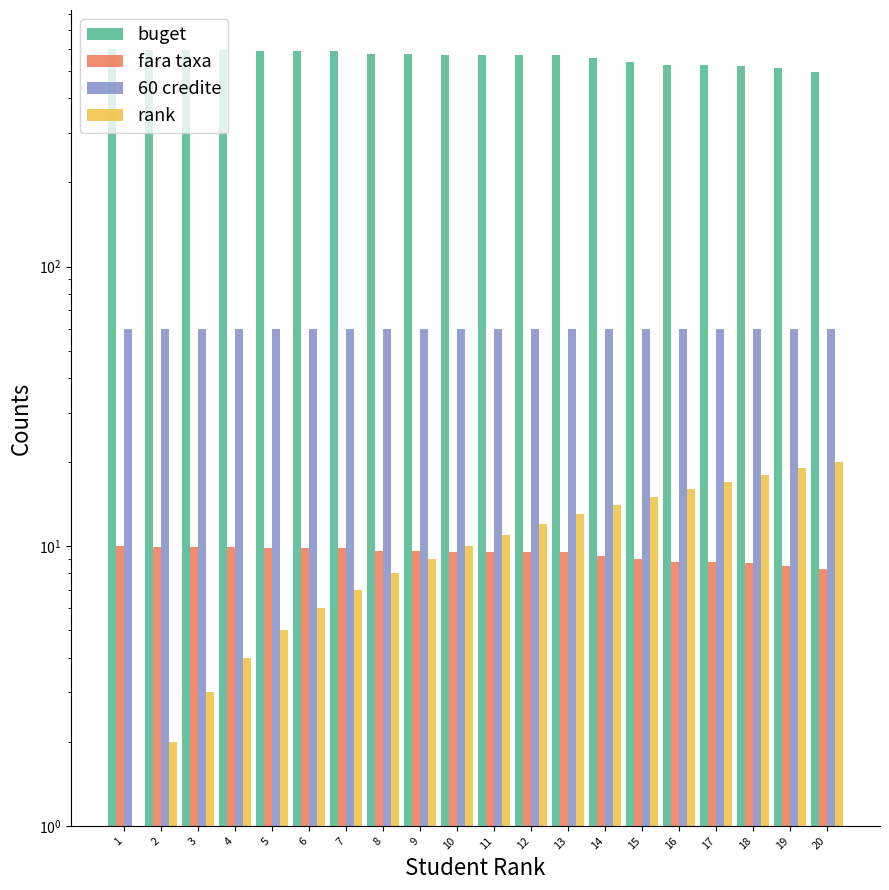

Which series changed the most between 3 and 20?

buget